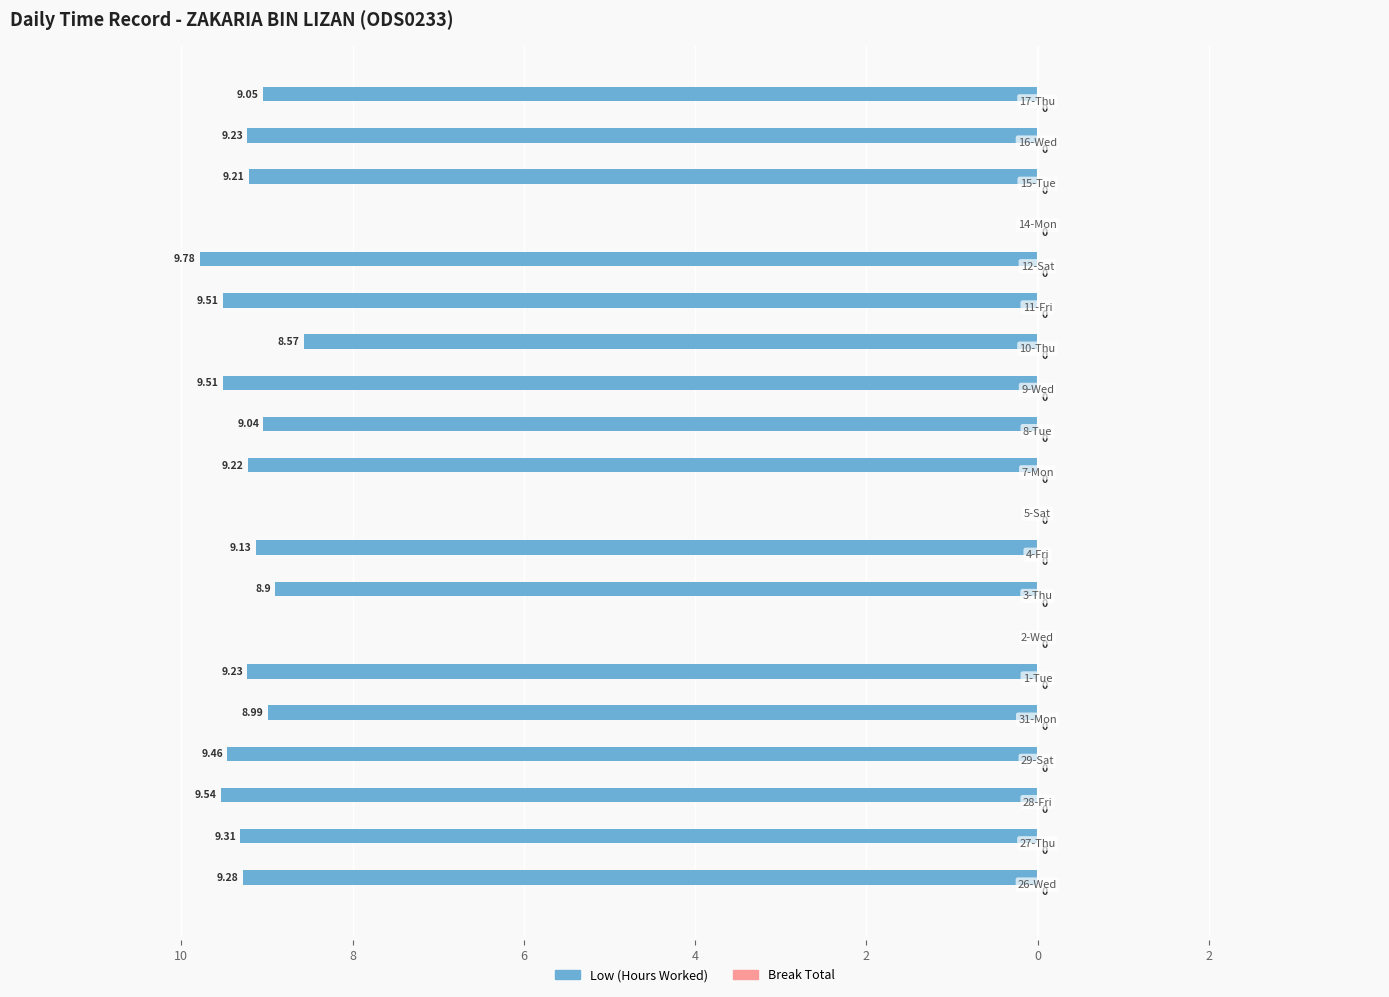

Are the bars horizontal?

Yes